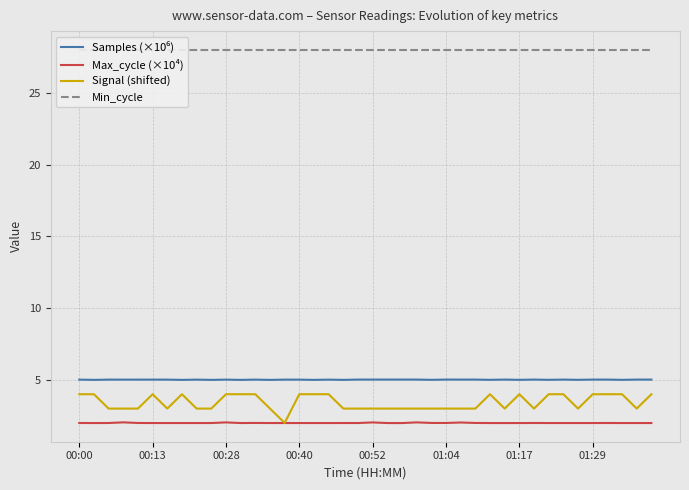

What is the highest value of the Max_cycle (×10⁴) series?

2.0